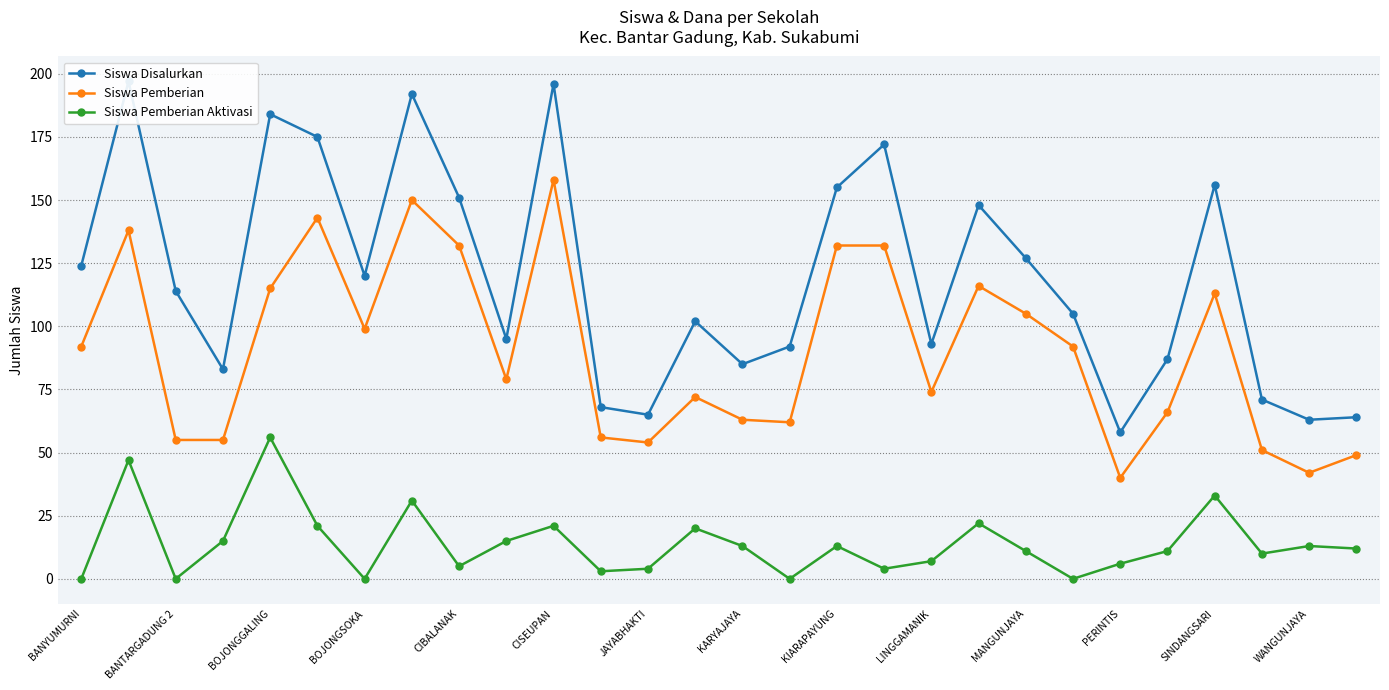

Is it true that Siswa Pemberian equals 22 at KARYAJAYA?

False